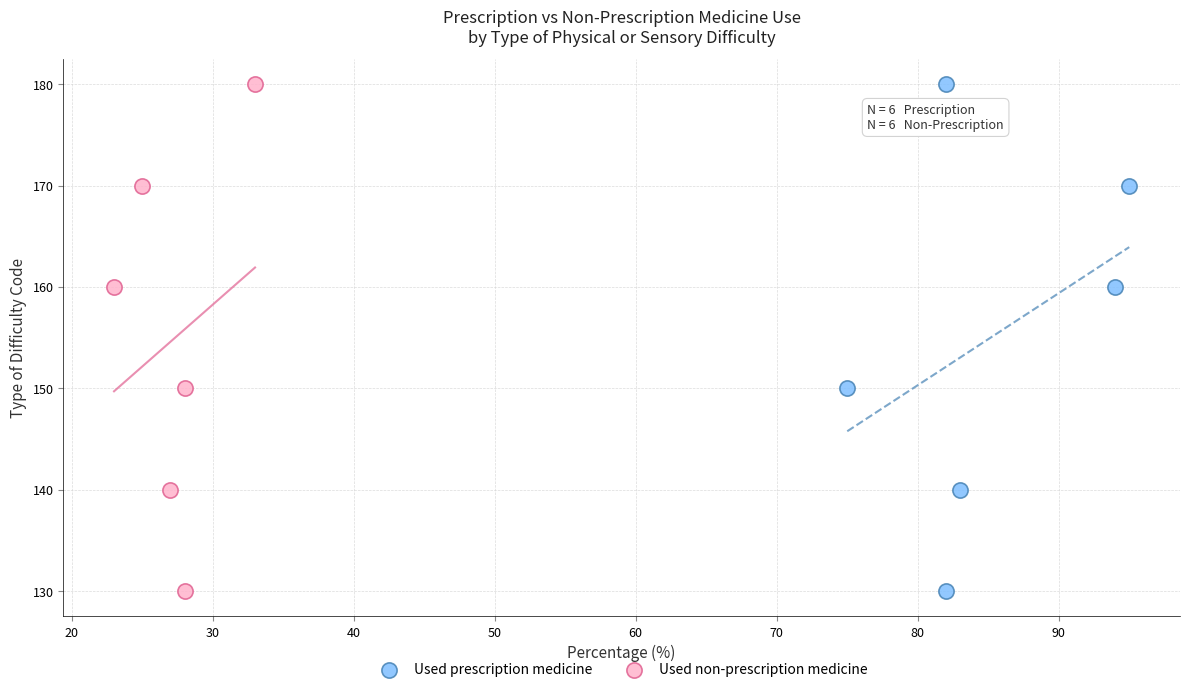

What are all the series names shown in the legend?

Used prescription medicine, Used non-prescription medicine